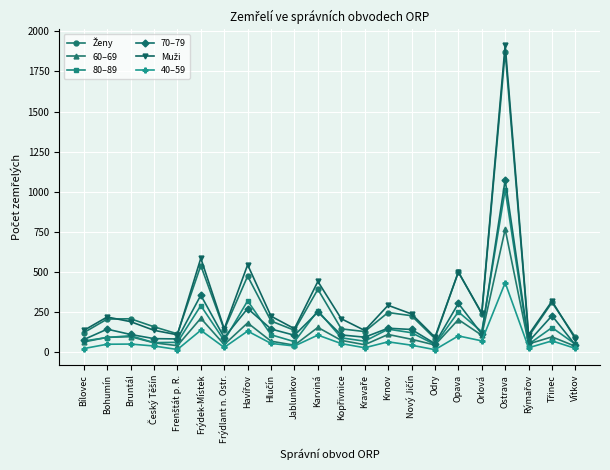

What is the difference between the maximum and minimum values in the 70–79 series?

1031